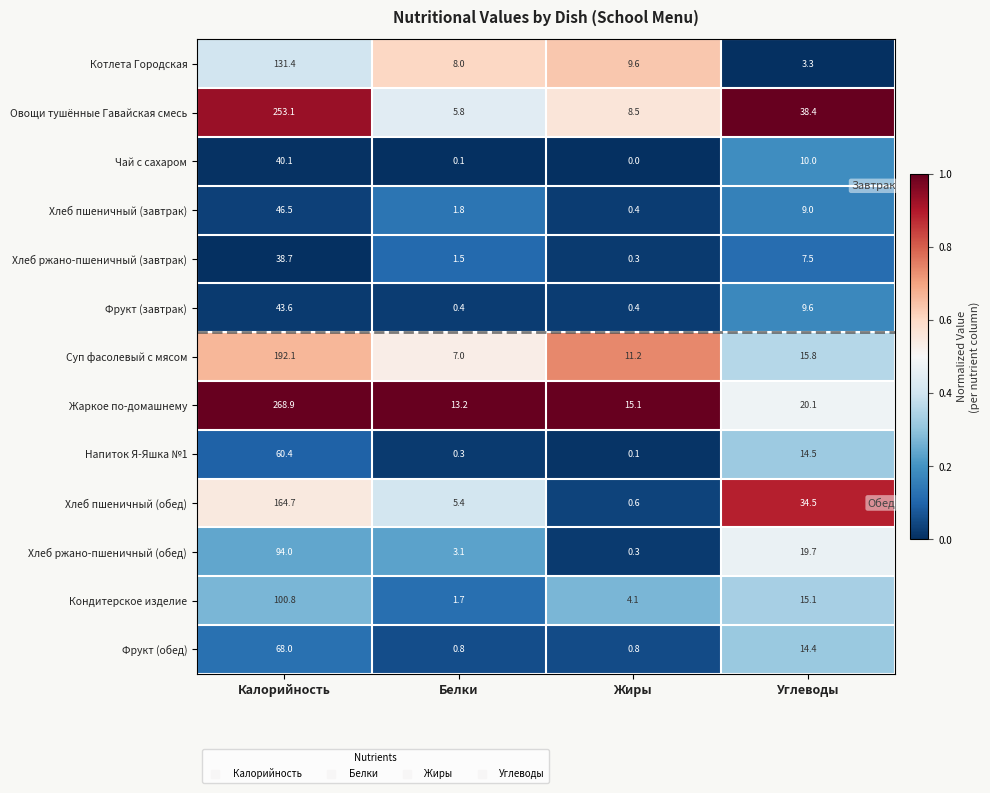

How many categories are shown in the chart?

4